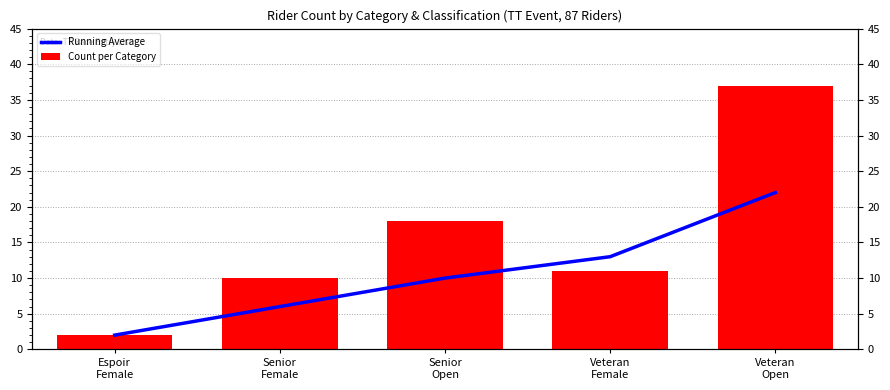

The value of Running Average at Veteran
Open is 10. True or false?

False